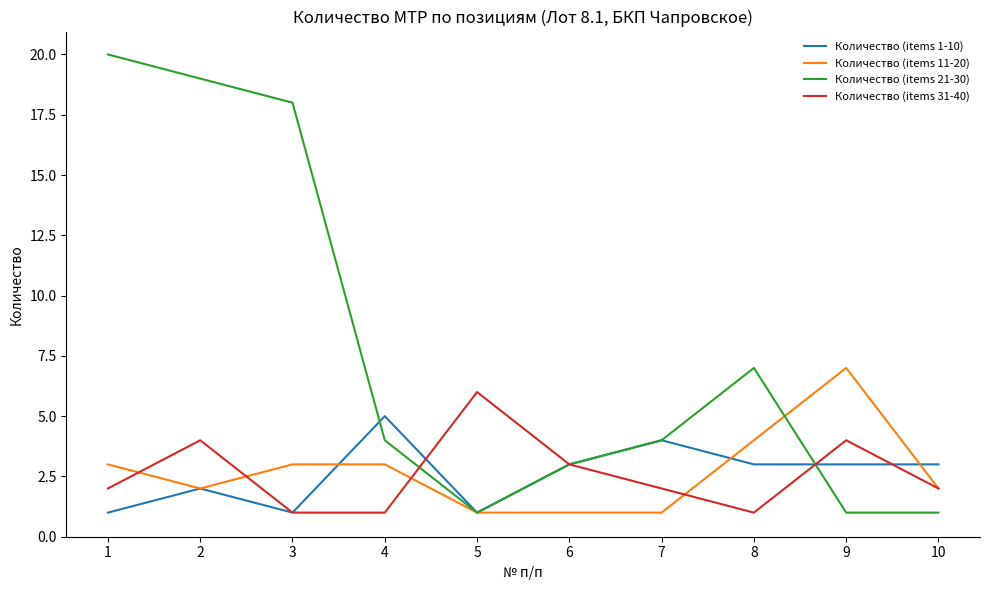

Is the value of Количество (items 31-40) at 1 greater than the value of Количество (items 11-20) at 5?

Yes